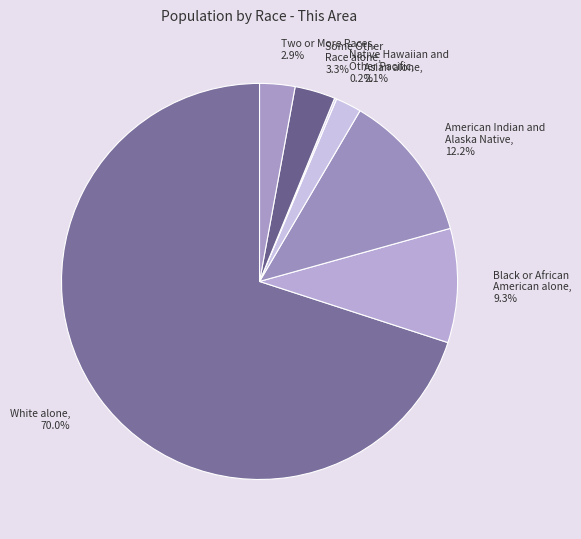

What is the total percentage of American Indian and Alaska Native and Black or African American alone?

21.5%